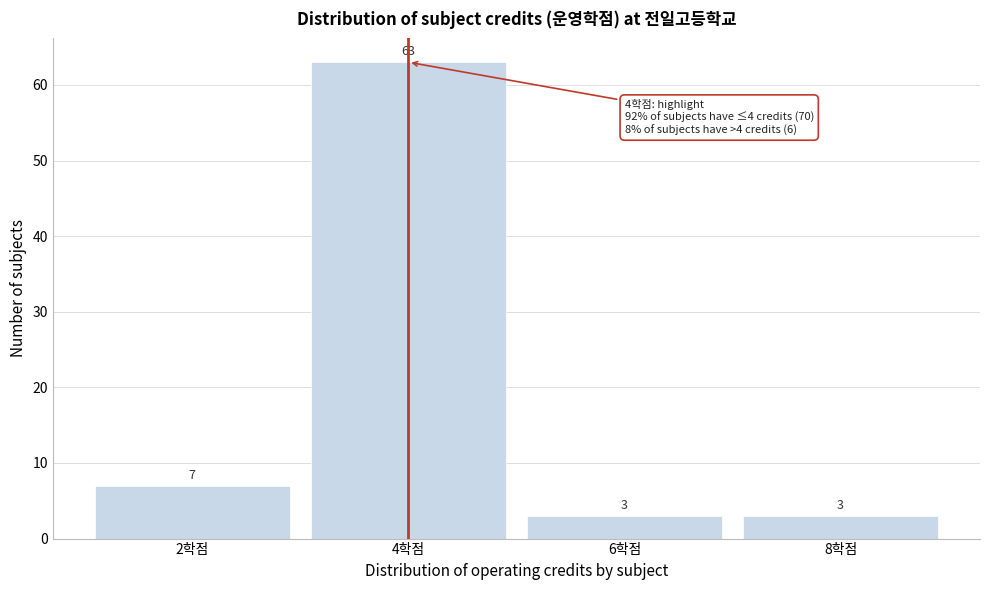

Reading left to right, transcribe this chart: for each bar, give the range it covers on the x-axis and its height.

1 to 3: 7
3 to 5: 63
5 to 7: 3
7 to 9: 3